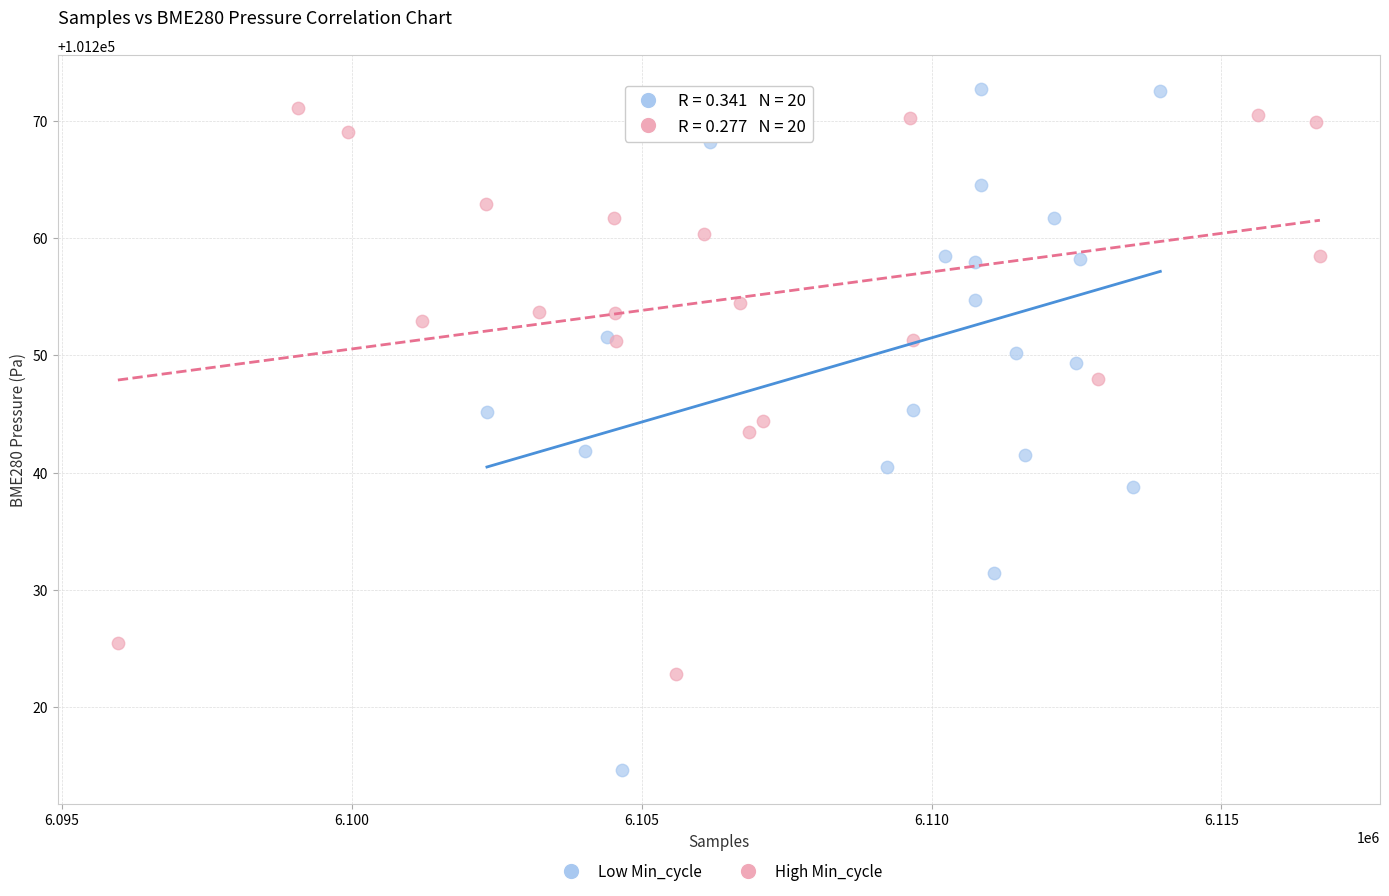

Which series contains the lowest Y value?

Low Min_cycle